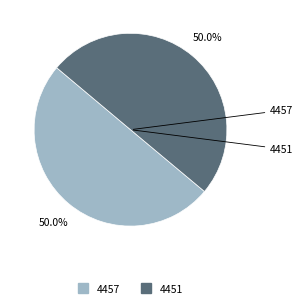

How many segments does this pie chart have?

2